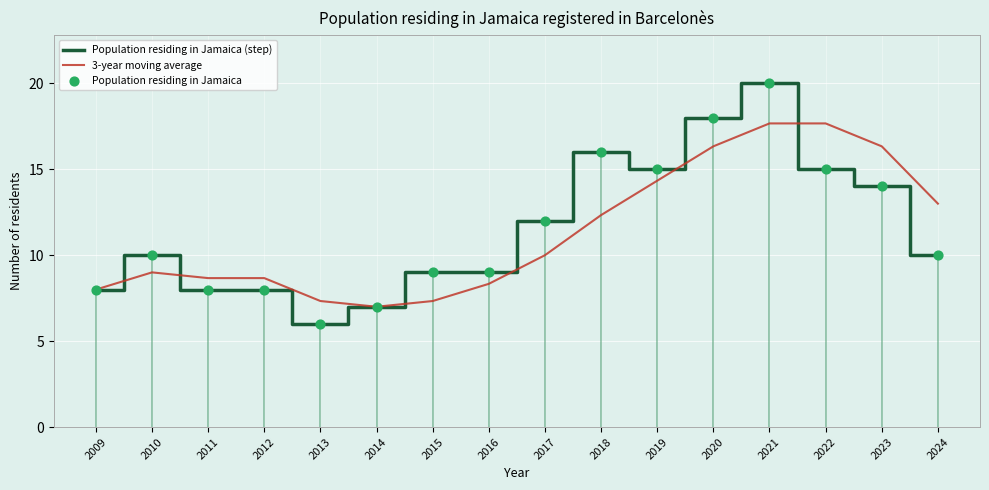

What is the total value across all series at 2020?

52.3